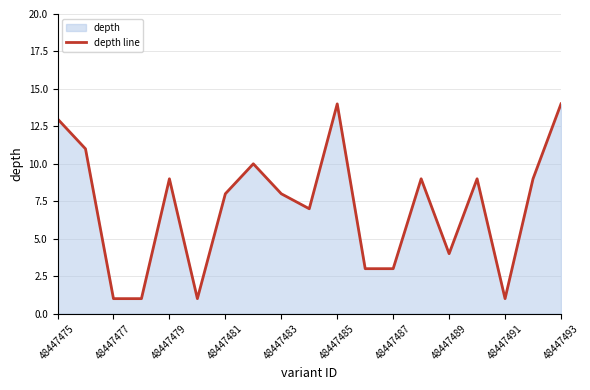

Read the value at 48447481.

8